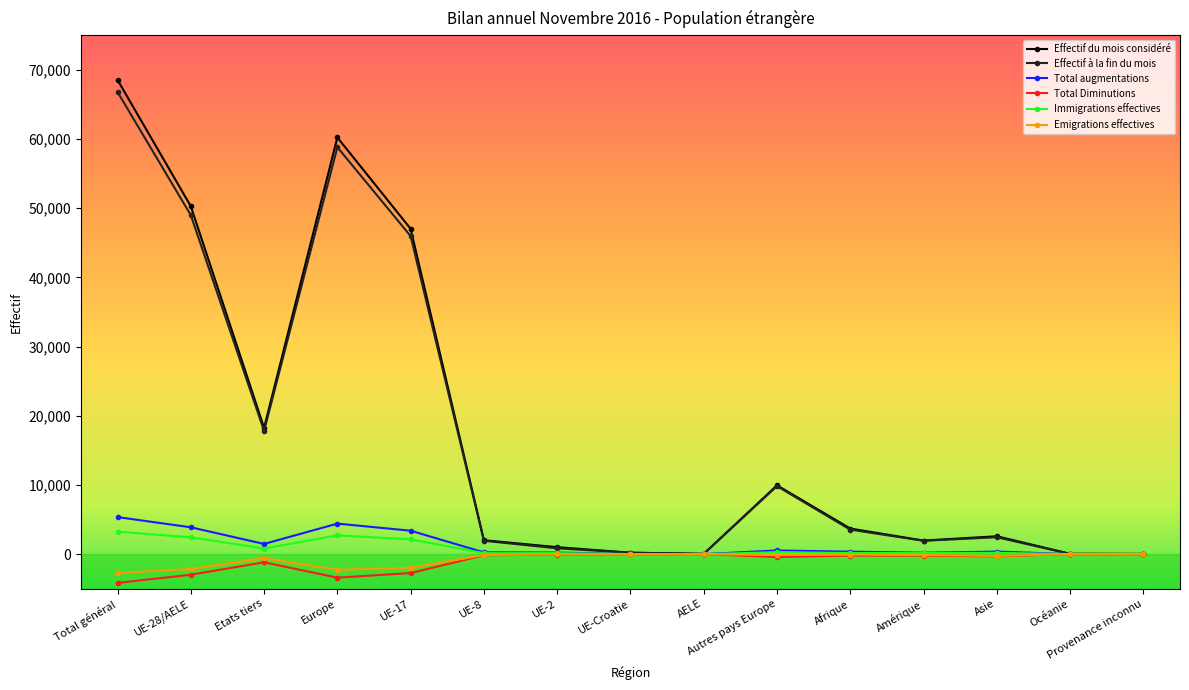

Is it true that Total augmentations equals 254 at UE-8?

True